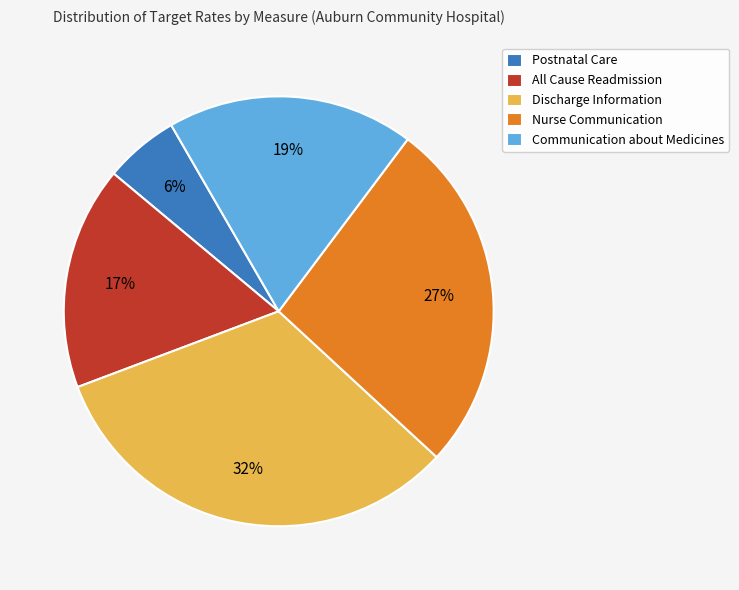

To the nearest percent, what is the difference between the Postnatal Care and All Cause Readmission slice percentages?

11%